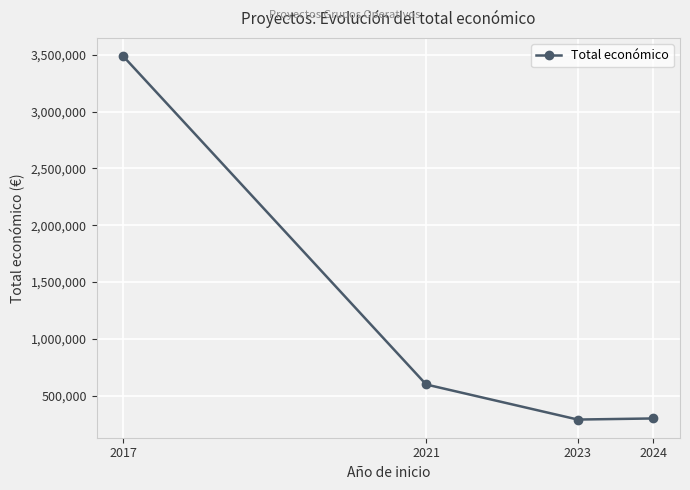

The value at 2021 is 232579. True or false?

False